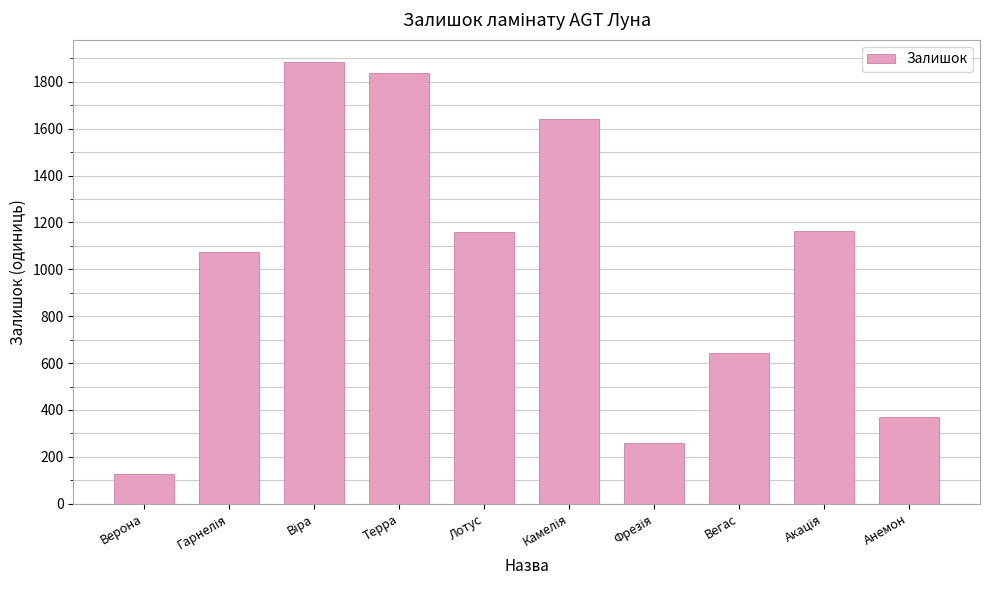

The value at Терра is 1032. True or false?

False